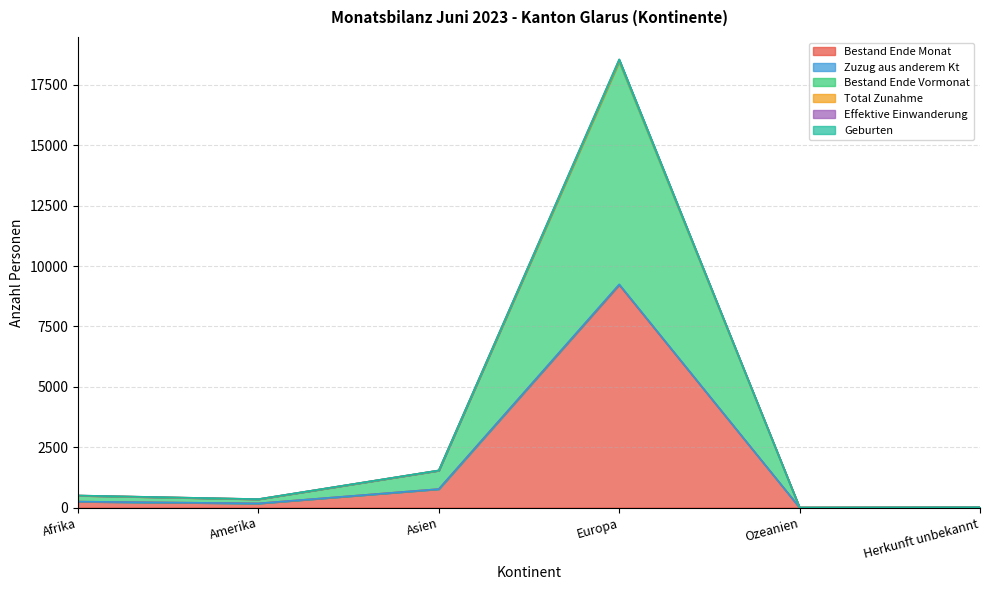

How many data points in Zuzug aus anderem Kt are above 501?

2